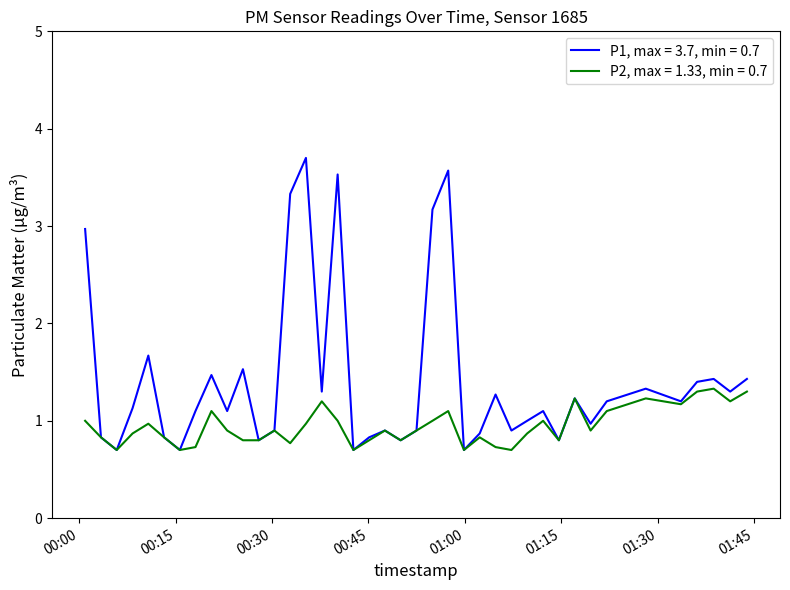

Rank the series by their maximum value, from highest to lowest.

P1, max = 3.7, min = 0.7, P2, max = 1.33, min = 0.7